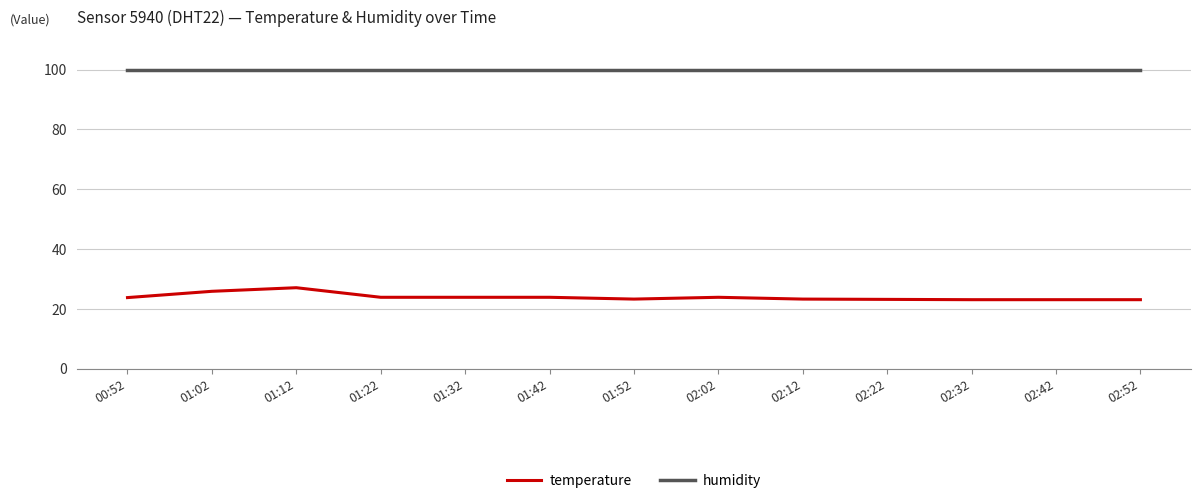

What is the total value across all series at 02:42?

123.0